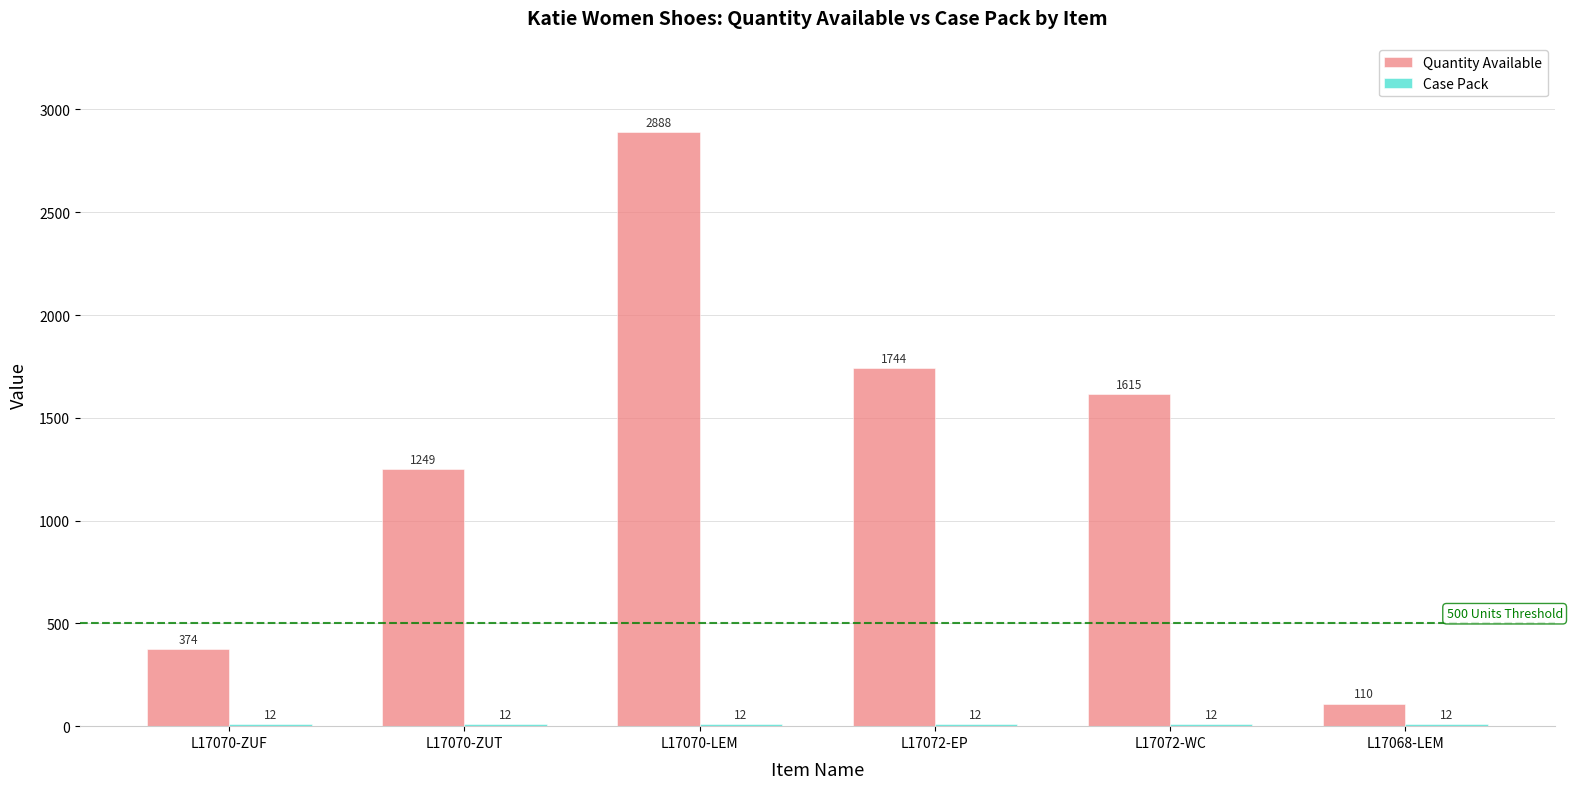

Rank the categories by Quantity Available value from lowest to highest.

L17068-LEM, L17070-ZUF, L17070-ZUT, L17072-WC, L17072-EP, L17070-LEM